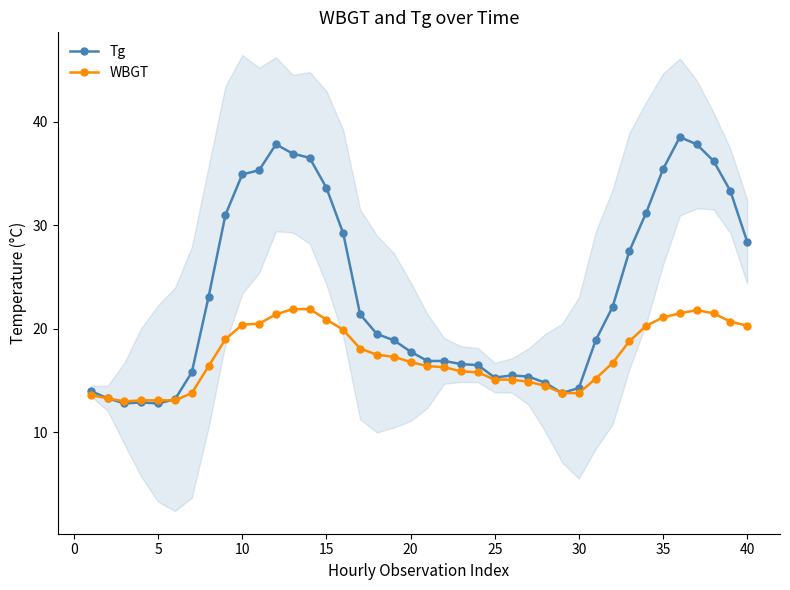

The Tg series shows 11.0 at 40. True or false?

False